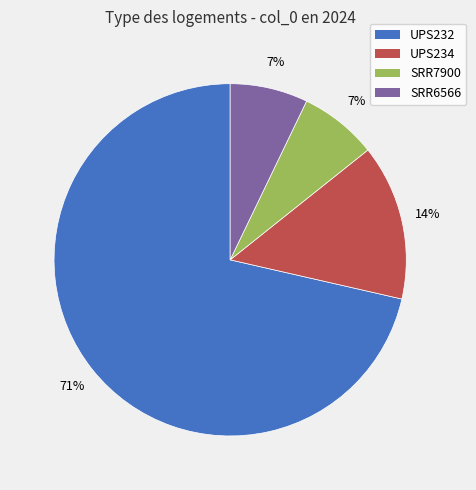

To the nearest percent, what portion does SRR7900 represent?

7%